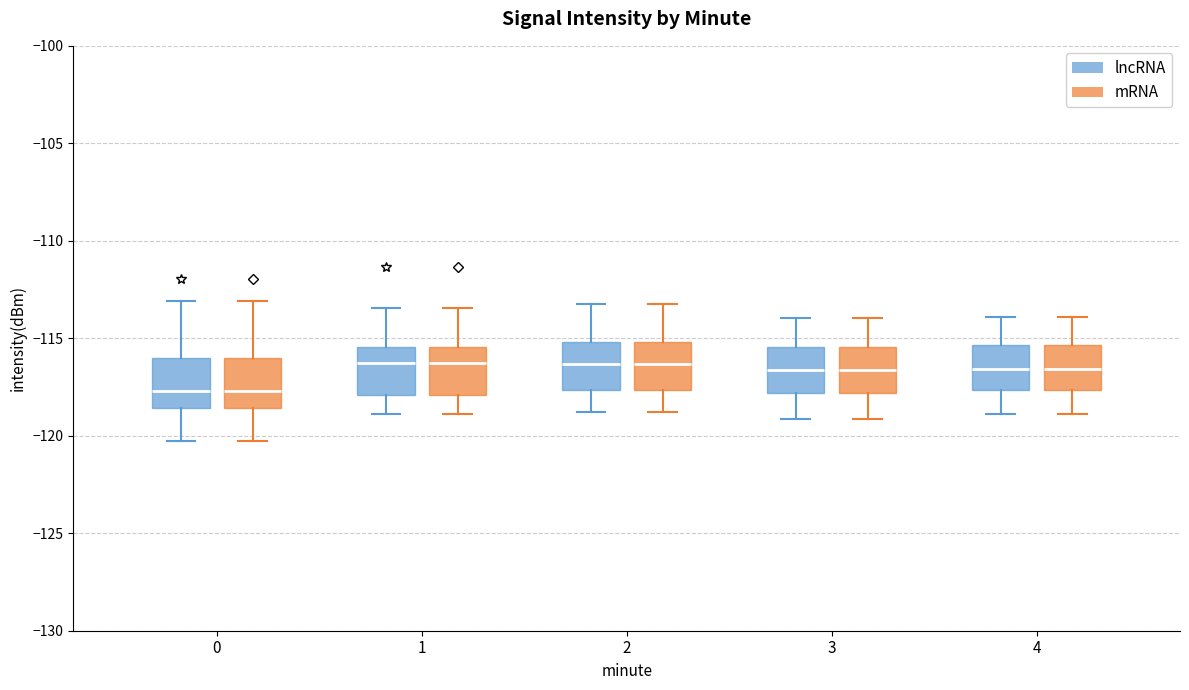

Where is the lower edge of the box for 1 (lncRNA) on the y-axis? The values are not printed on the chart, so give them approximately, as read against the axis.

-118.0